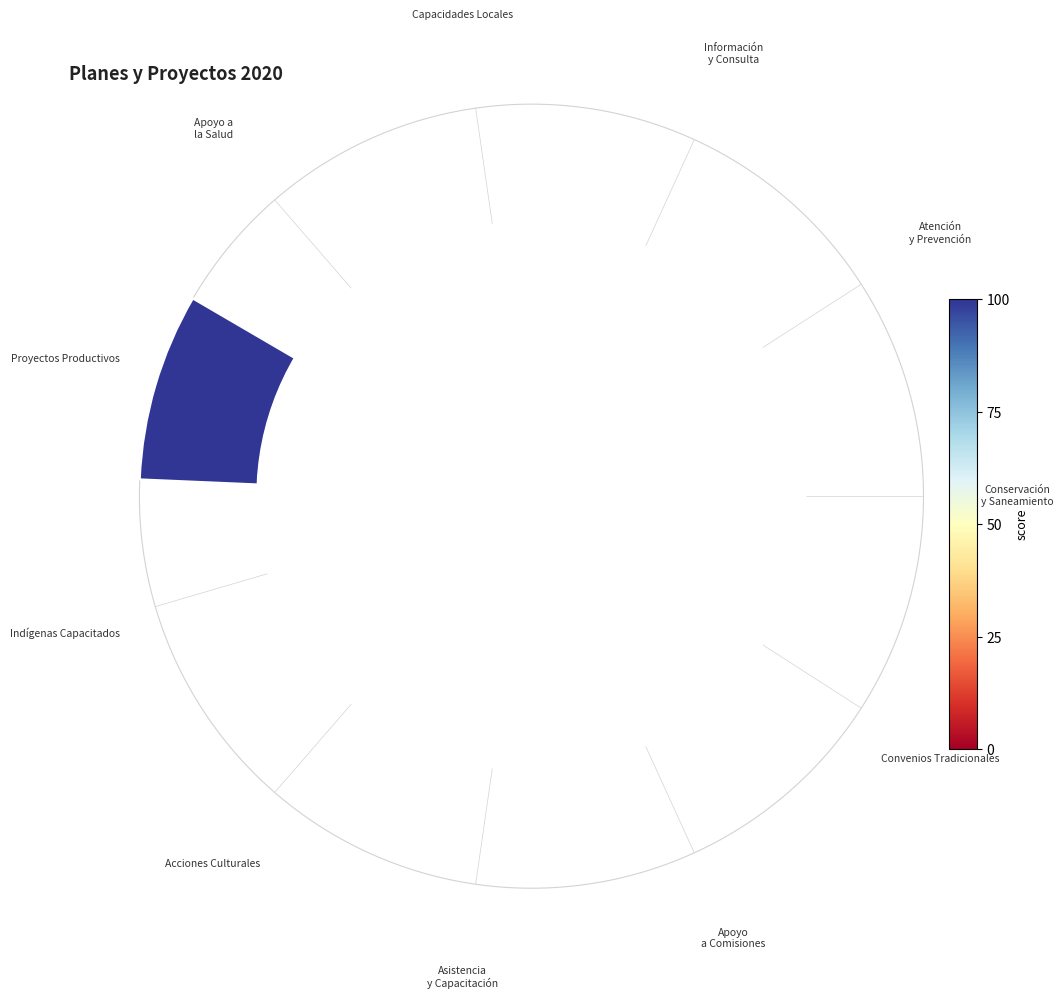

Which category has the biggest portion of the pie?

PROYECTOS PRODUCTIVOS